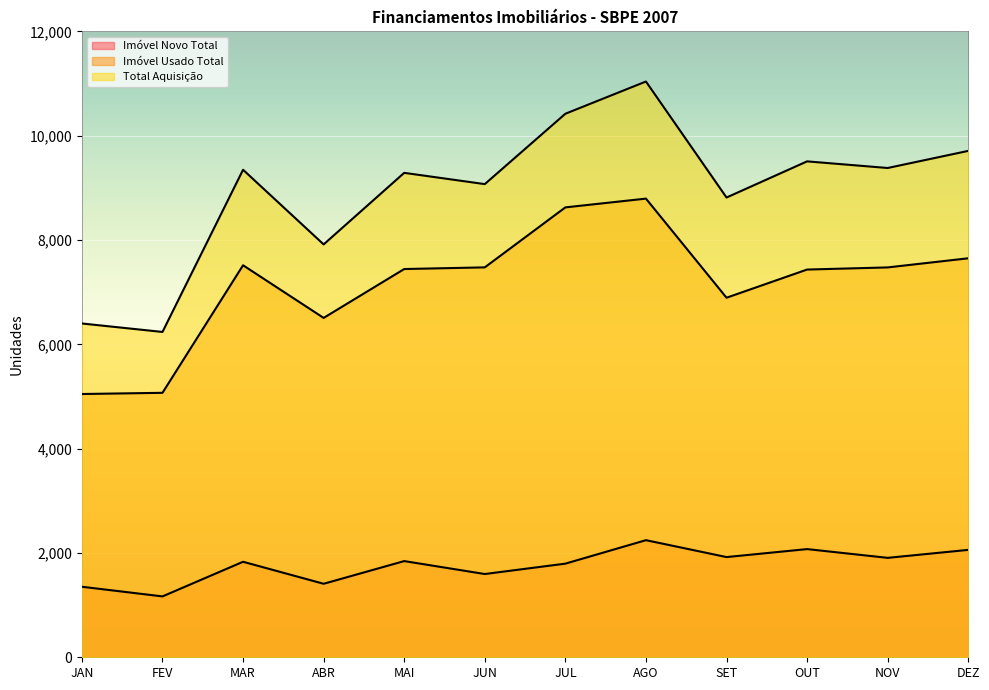

List the series in order of their overall mean, highest first.

Total Aquisição, Imóvel Usado Total, Imóvel Novo Total